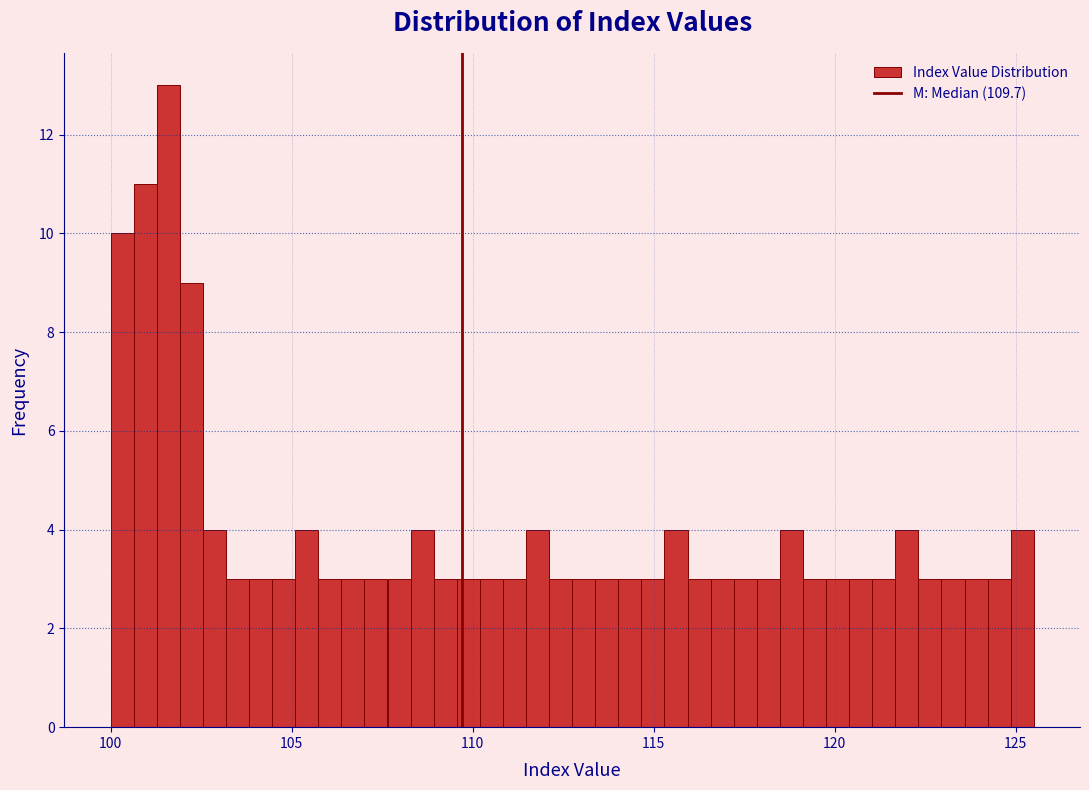

Read against the x-axis, roughly where is the centre of the tallest bar?

101.5